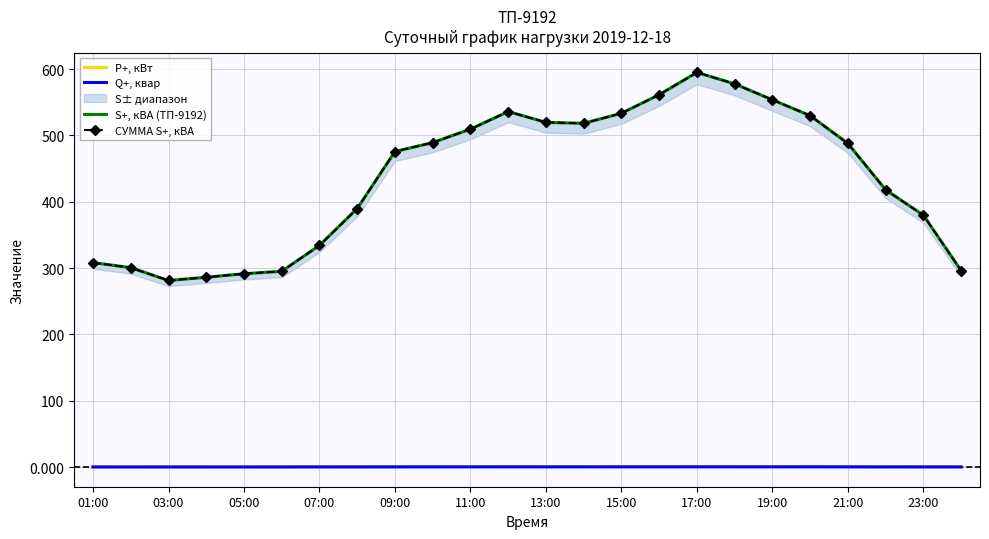

The Q+, квар series shows 0.2 at 19:00. True or false?

True